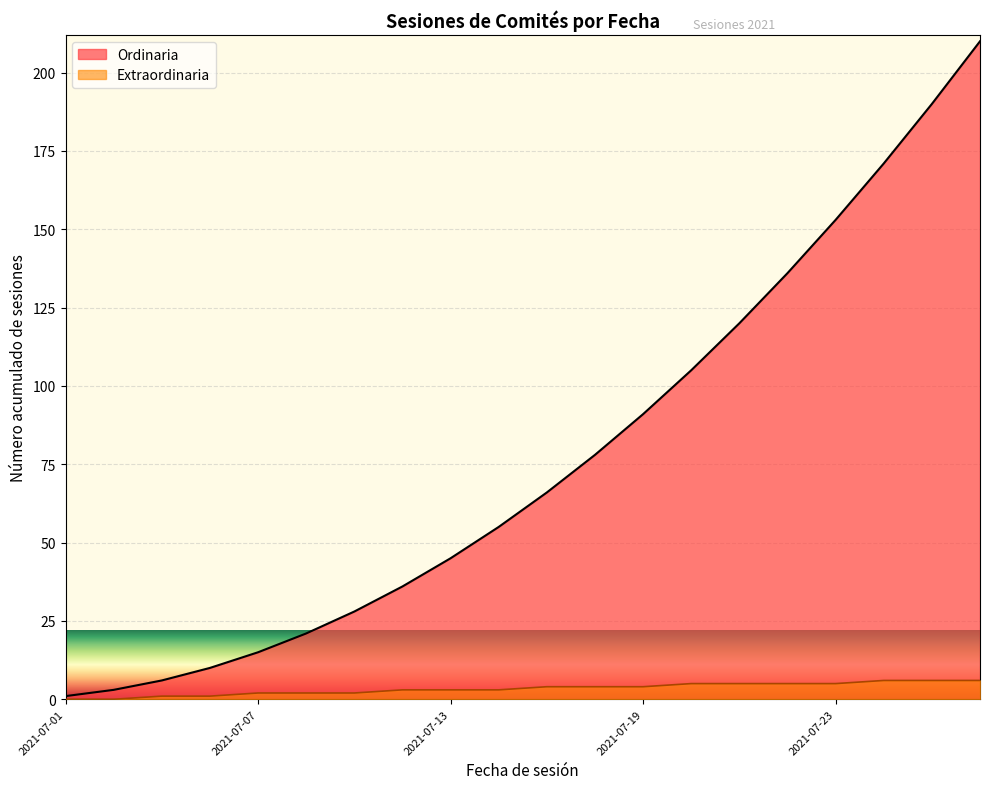

What is the sum of all values?

67